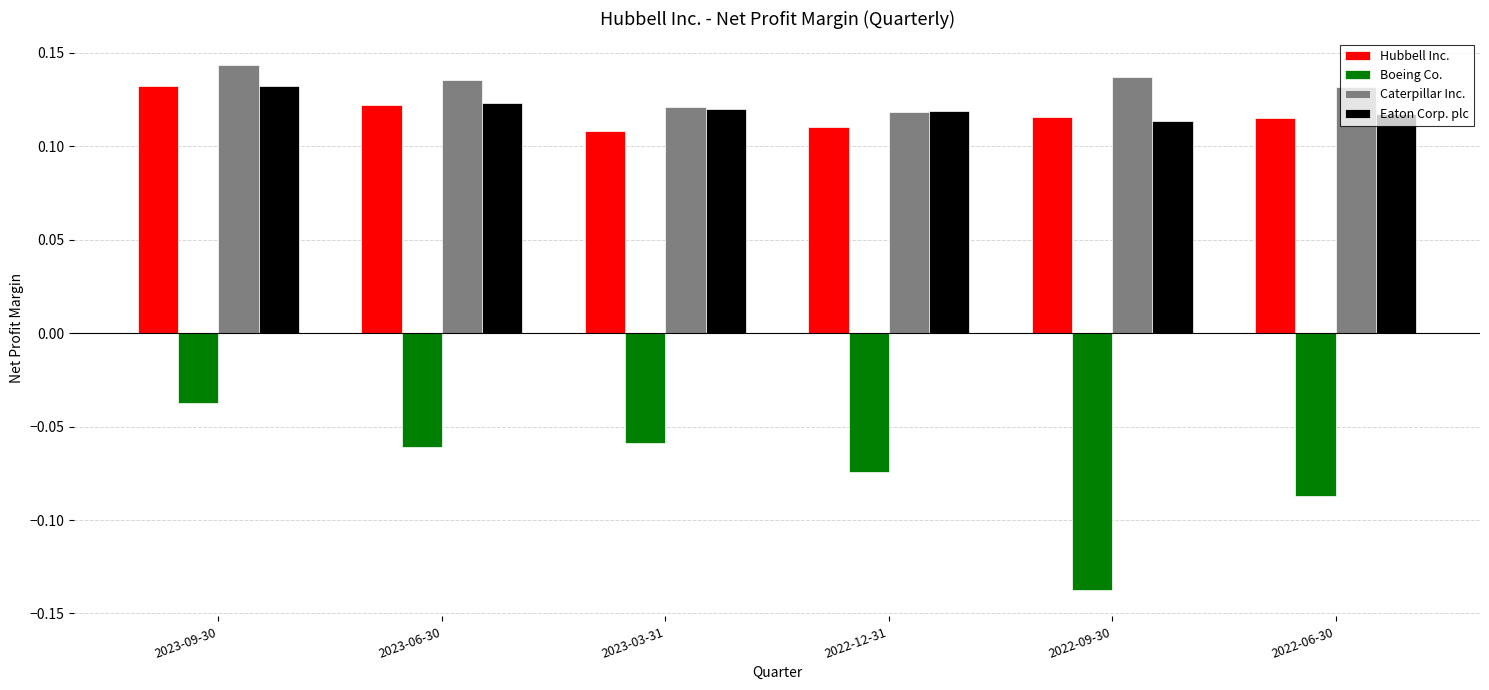

At which label is Boeing Co. closest to 0?

2023-09-30